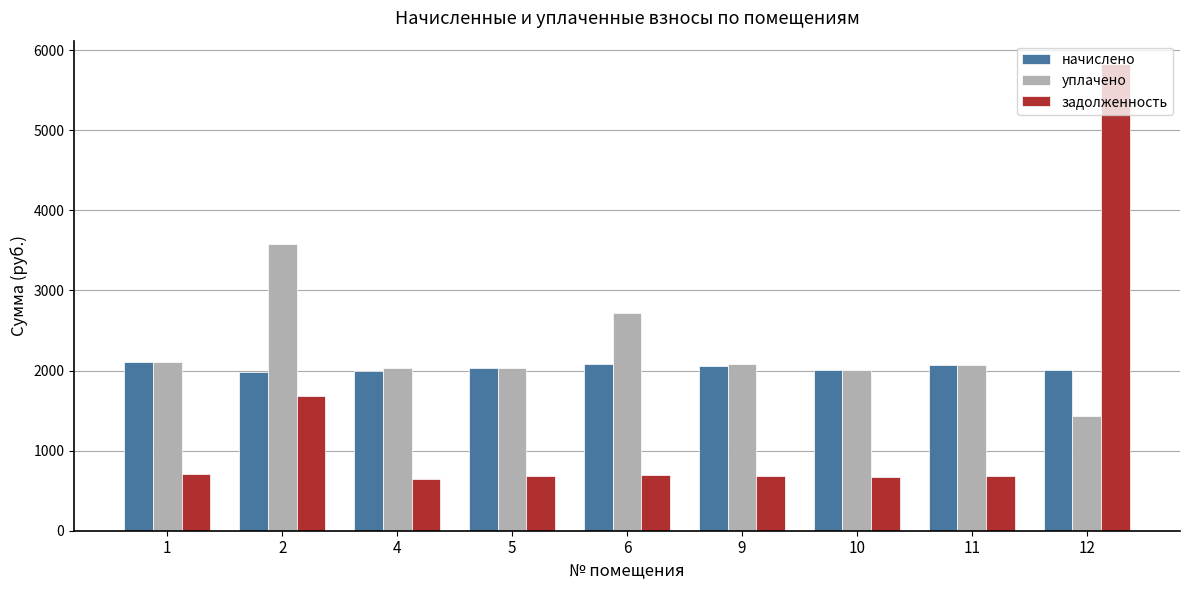

At which category is the sum across all series the highest?

12